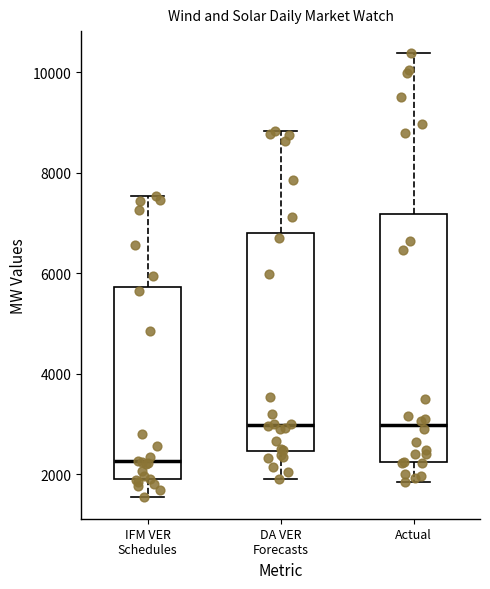

Reading left to right, read every box against the y-axis: the position of its median line, the range the box covers, and the ends of its whiskers. The values are not printed on the chart, so give them approximately, as read against the axis.

IFM VER Schedules: median 2200, box 2000 to 5800, whiskers 1600 to 7600
DA VER Forecasts: median 3000, box 2400 to 6800, whiskers 2000 to 8800
Actual: median 3000, box 2200 to 7200, whiskers 1800 to 10400